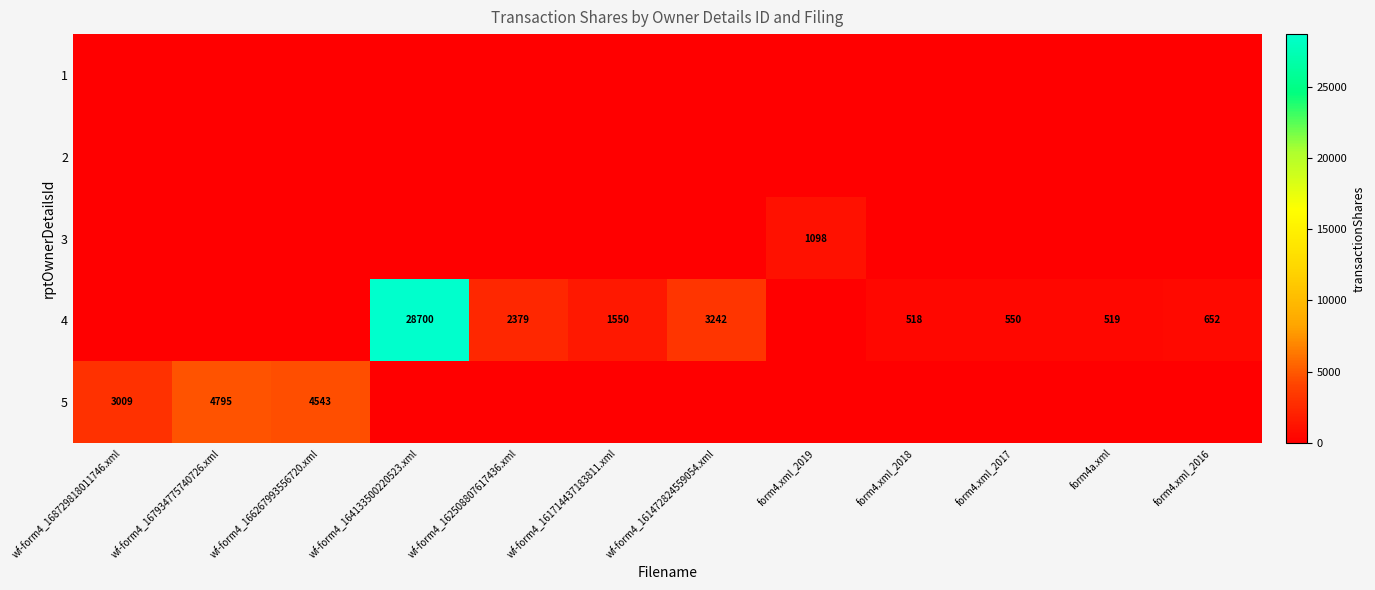

The 4 series shows 1050 at wf-form4_161472824559054.xml. True or false?

False